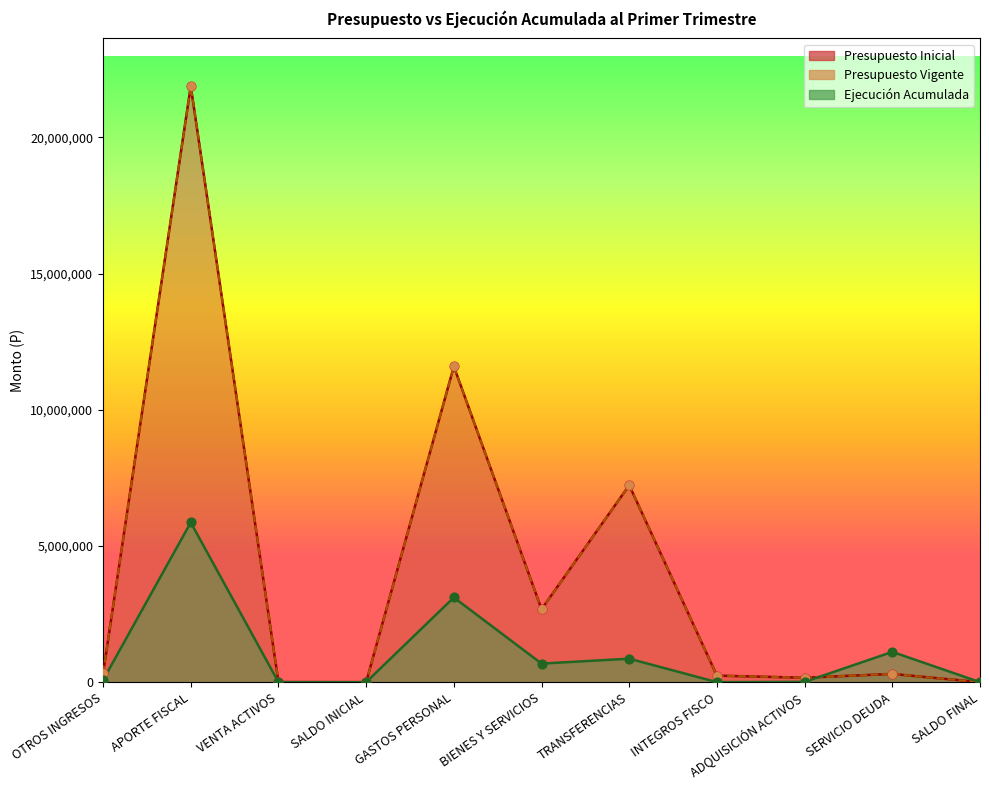

Which series has the largest total across all categories?

Presupuesto Inicial